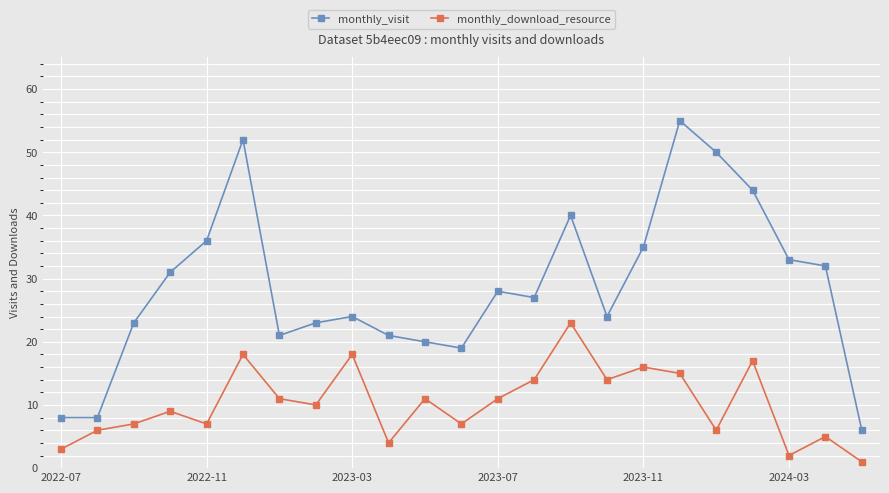

What is the lowest value of the monthly_visit series?

6